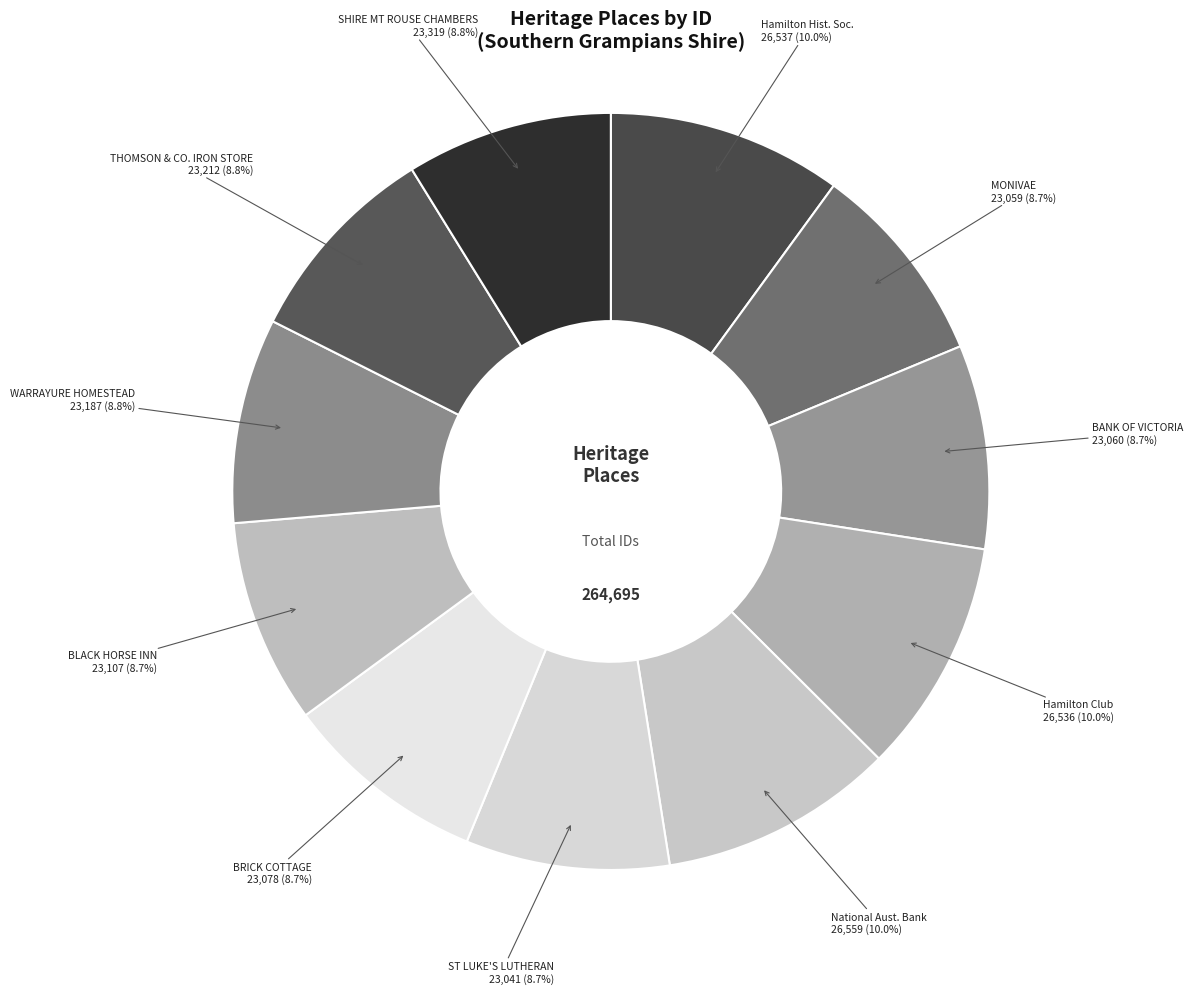

How many segments does this pie chart have?

11